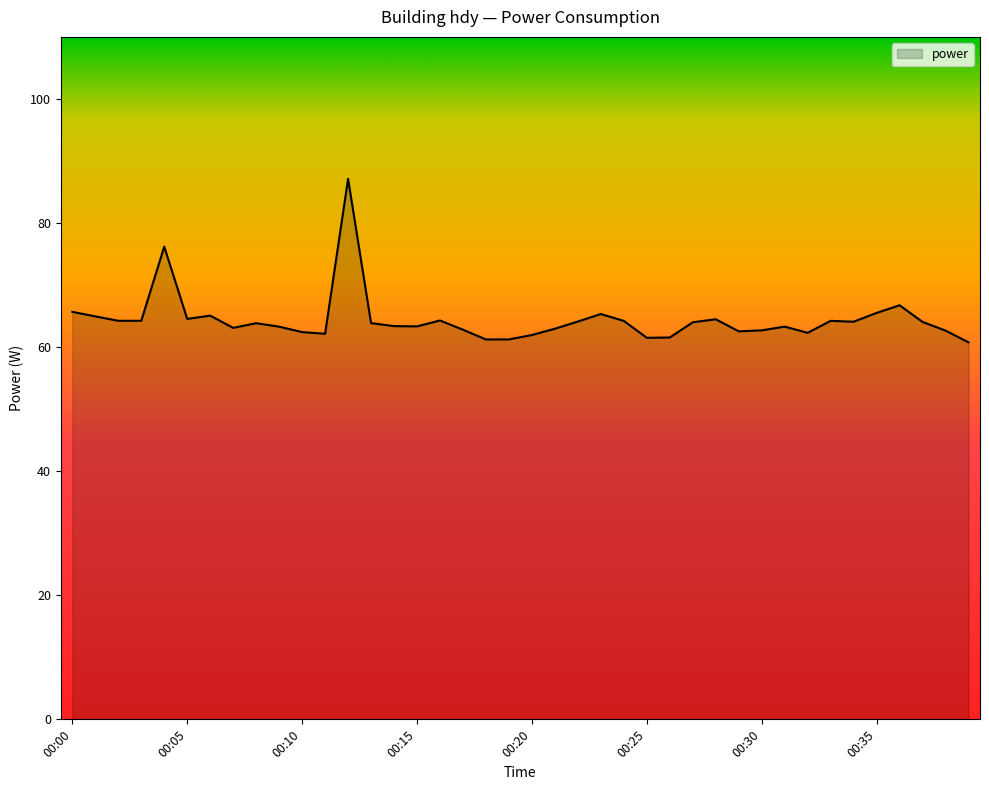

What is the minimum value shown in the chart?

60.8